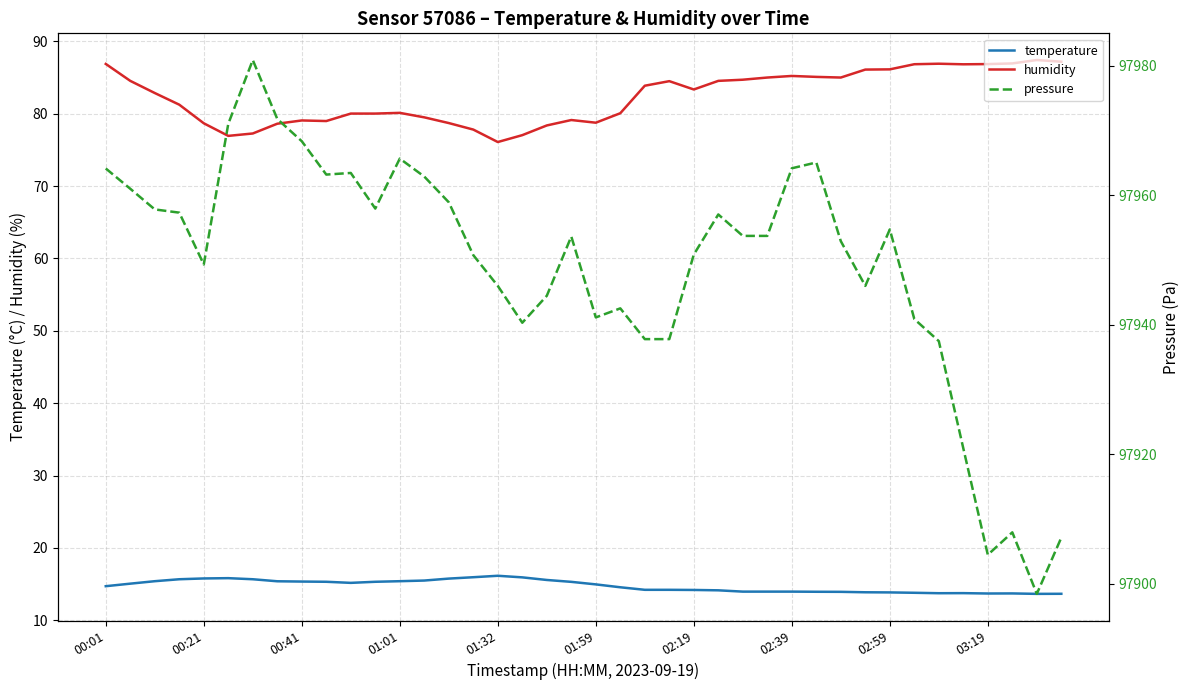

Which series has the largest total across all categories?

pressure